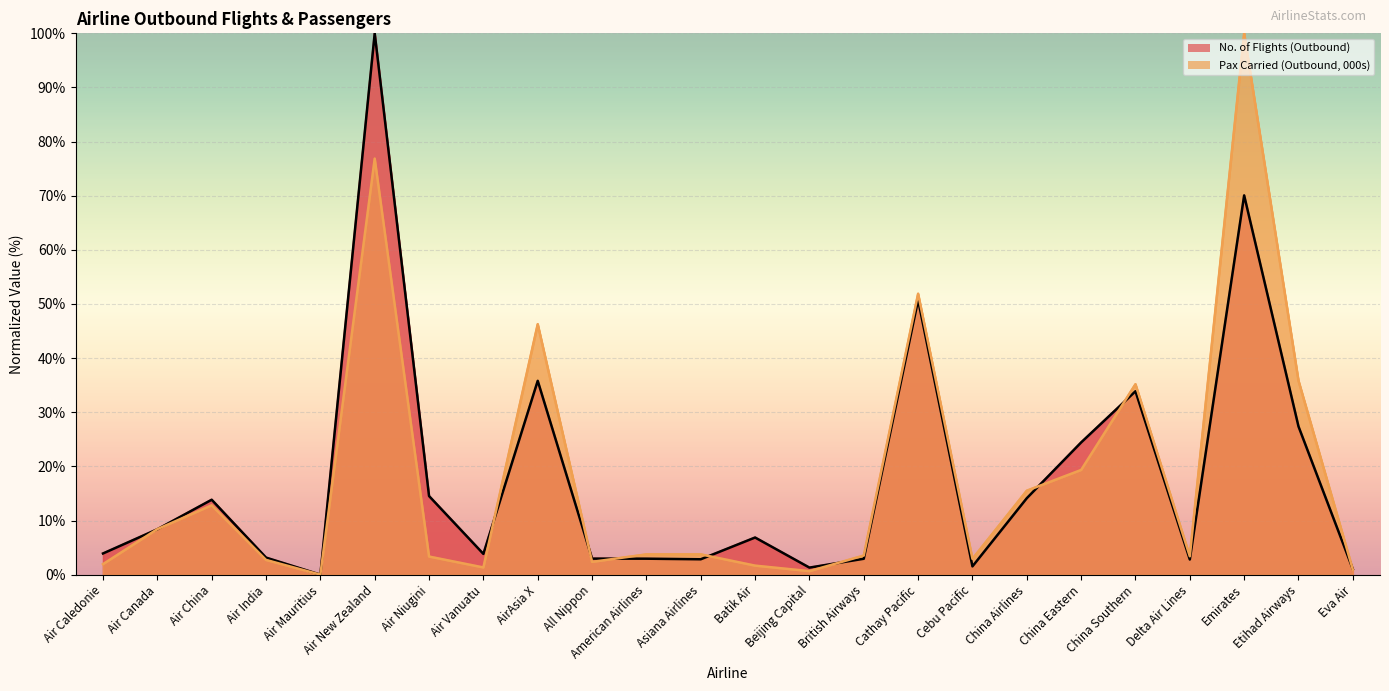

What is the label of the 23rd point from the right?

Air Canada